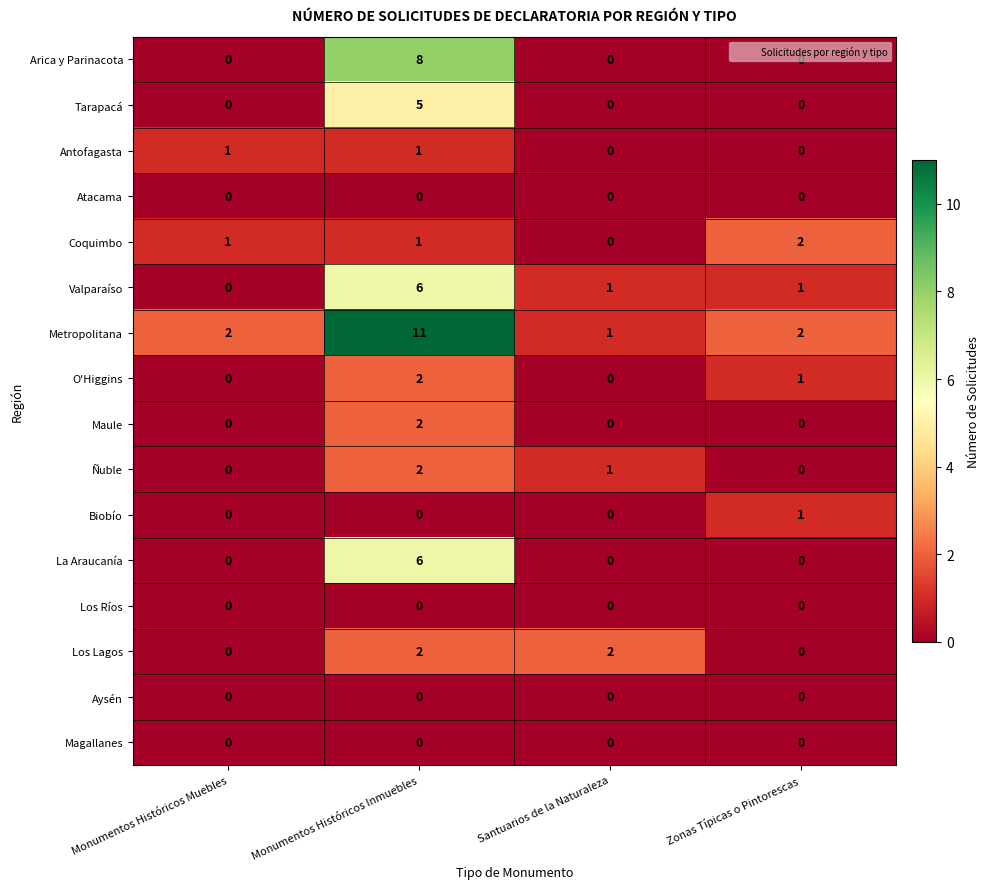

Is it true that Valparaíso equals -3 at Monumentos Históricos Muebles?

False